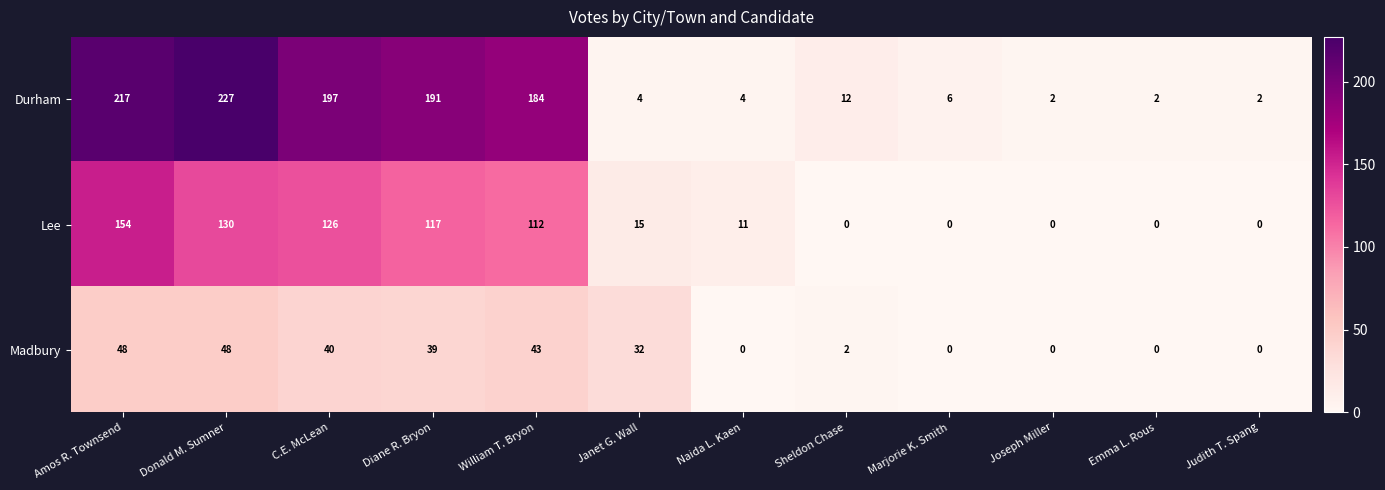

What is the maximum value shown in the chart?

227